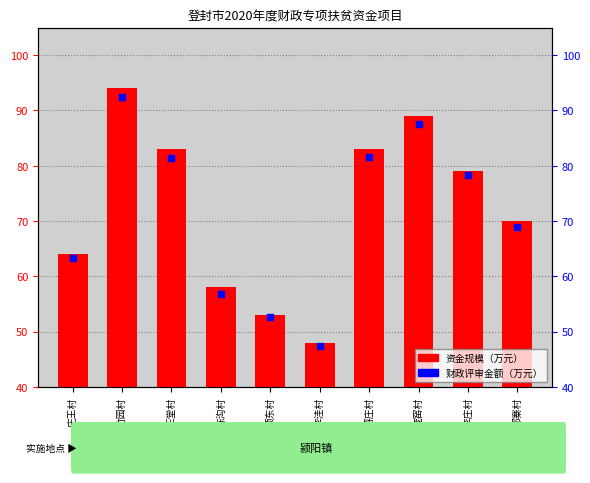

Which series has the largest Y range (max minus min)?

资金规模（万元）